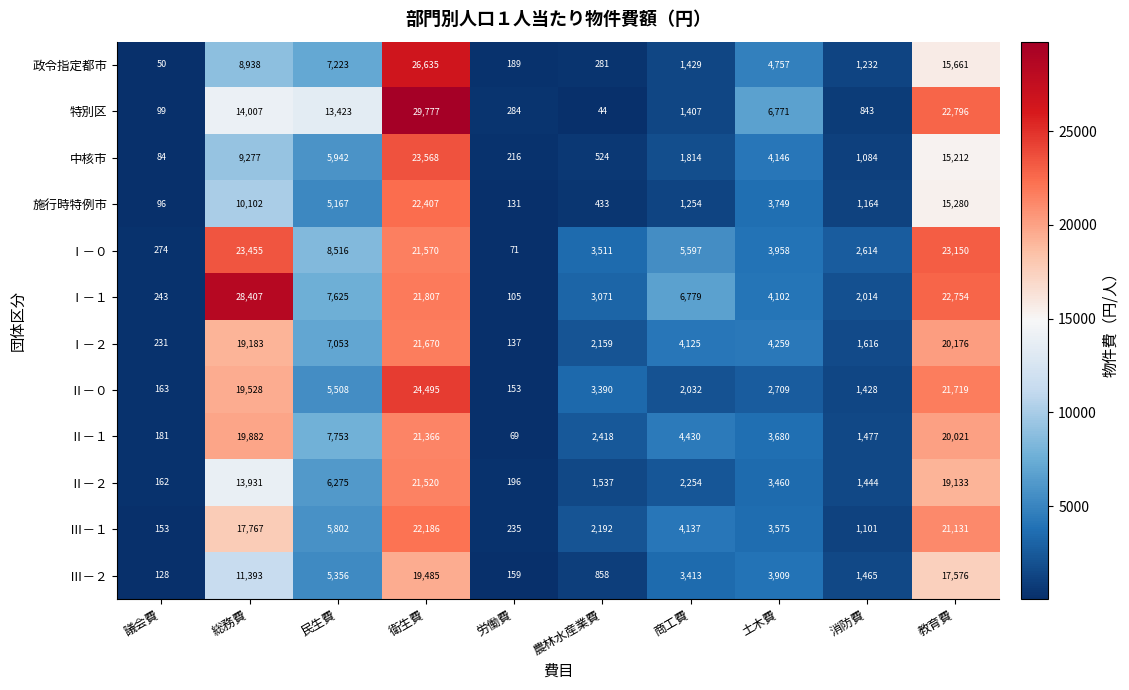

What is the sum of all 中核市 values?

61867